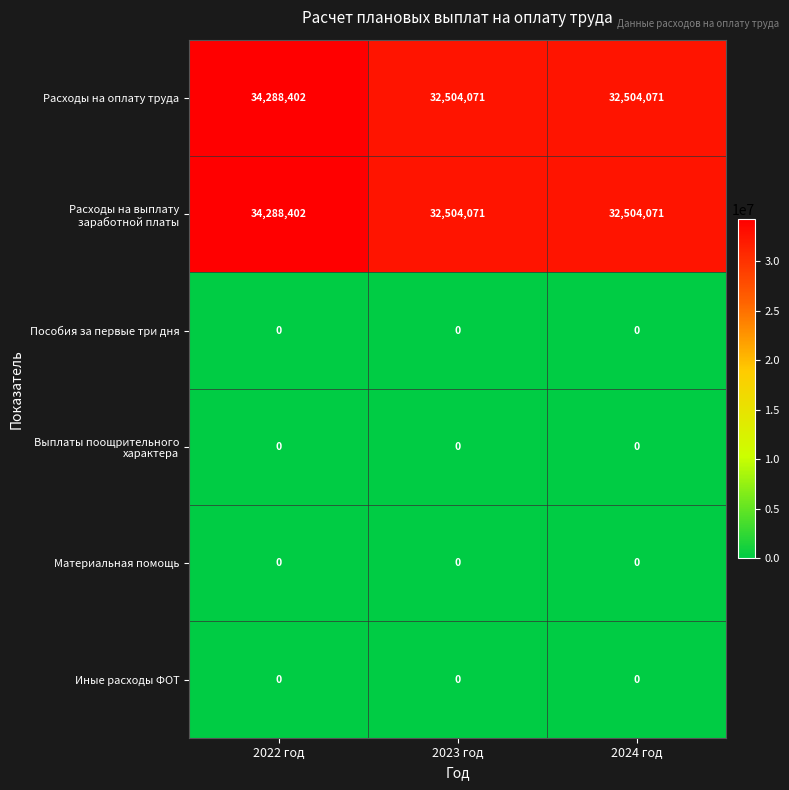

What is the approximate value of Расходы на оплату труда at 2023 год, to the nearest 10?

32504070